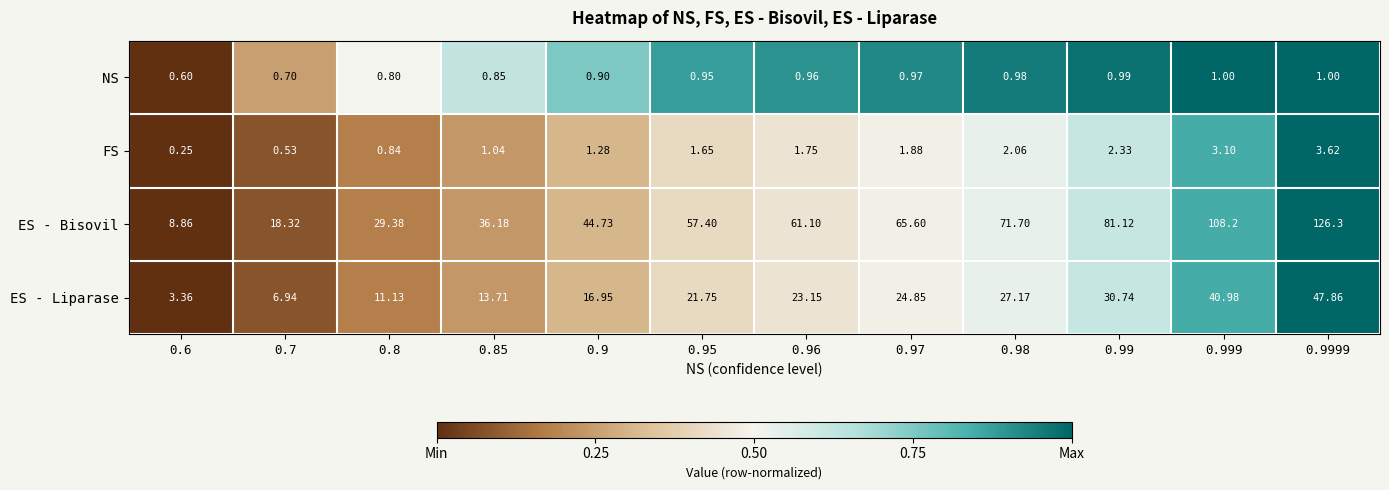

At which category is the sum across all series the highest?

0.9999